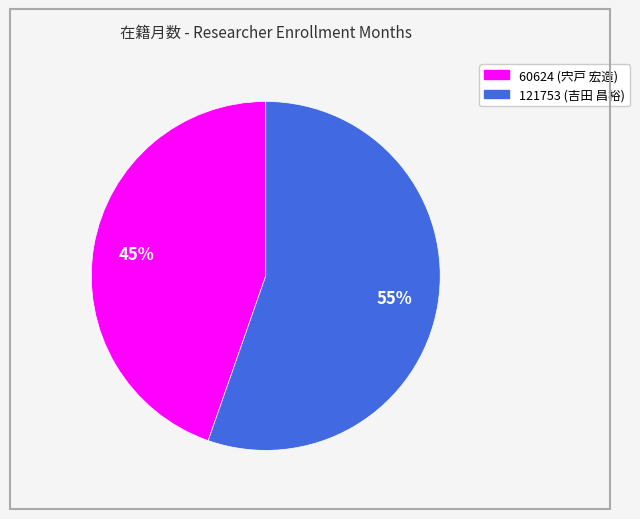

Between 121753 and 60624, which is larger?

121753